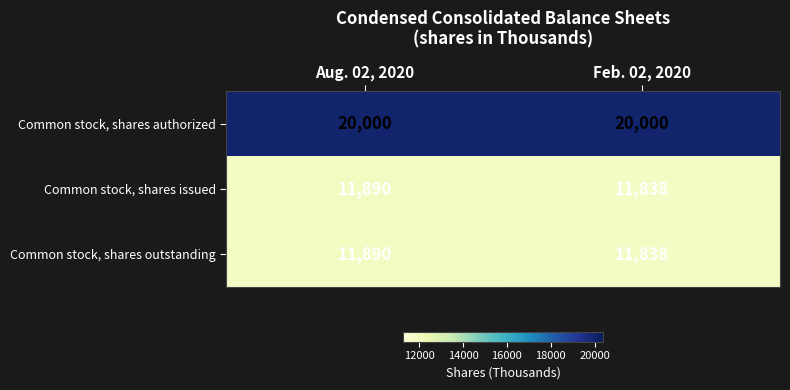

Which series has the largest total across all categories?

Common stock, shares authorized